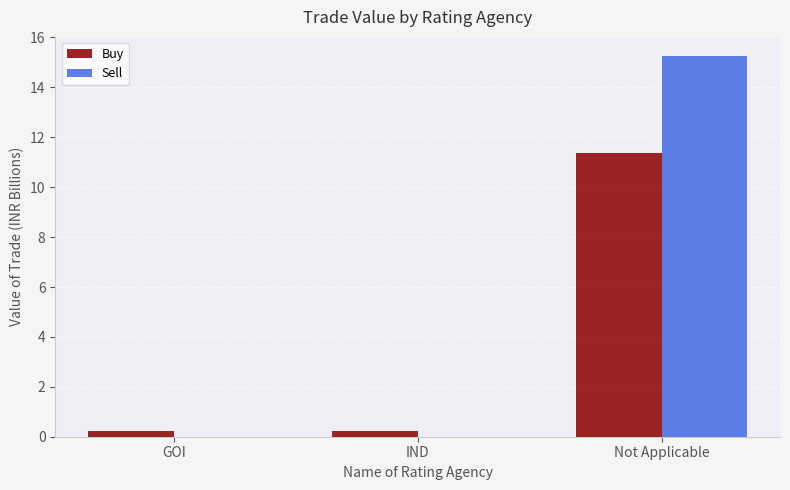

Reading right to left, transcribe all the data shown in this chart.

Buy: 11.4	0.2	0.2
Sell: 15.3	0.0	0.0